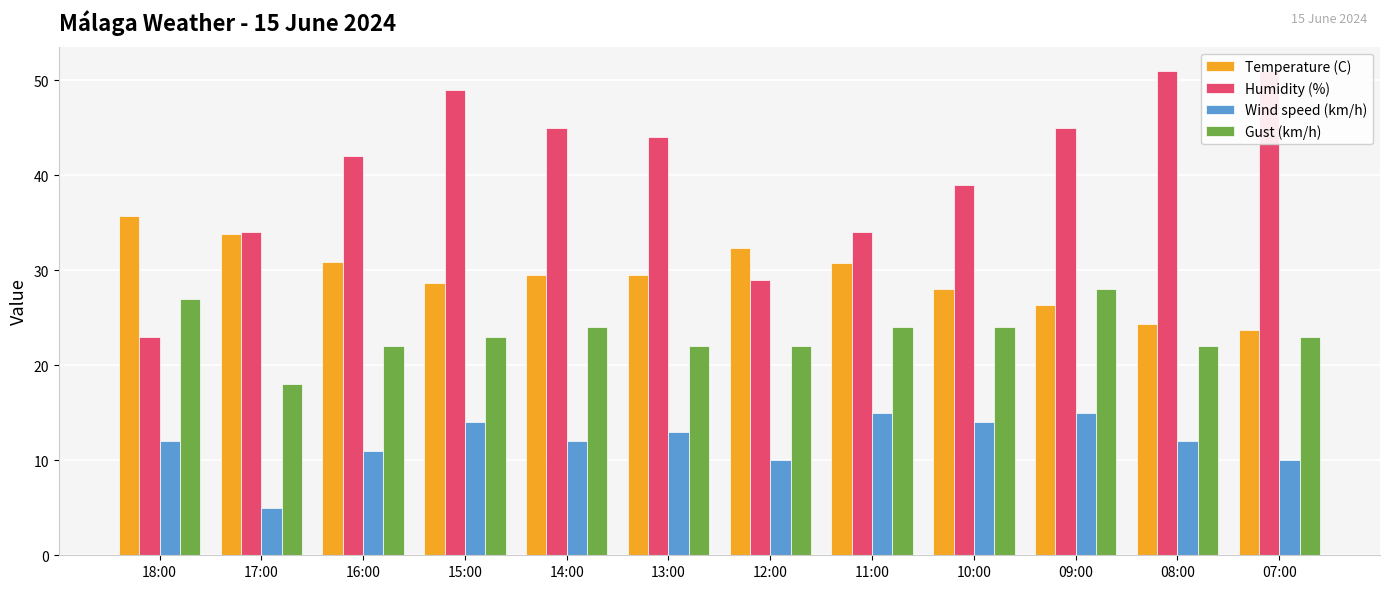

At which category is the sum across all series the highest?

15:00